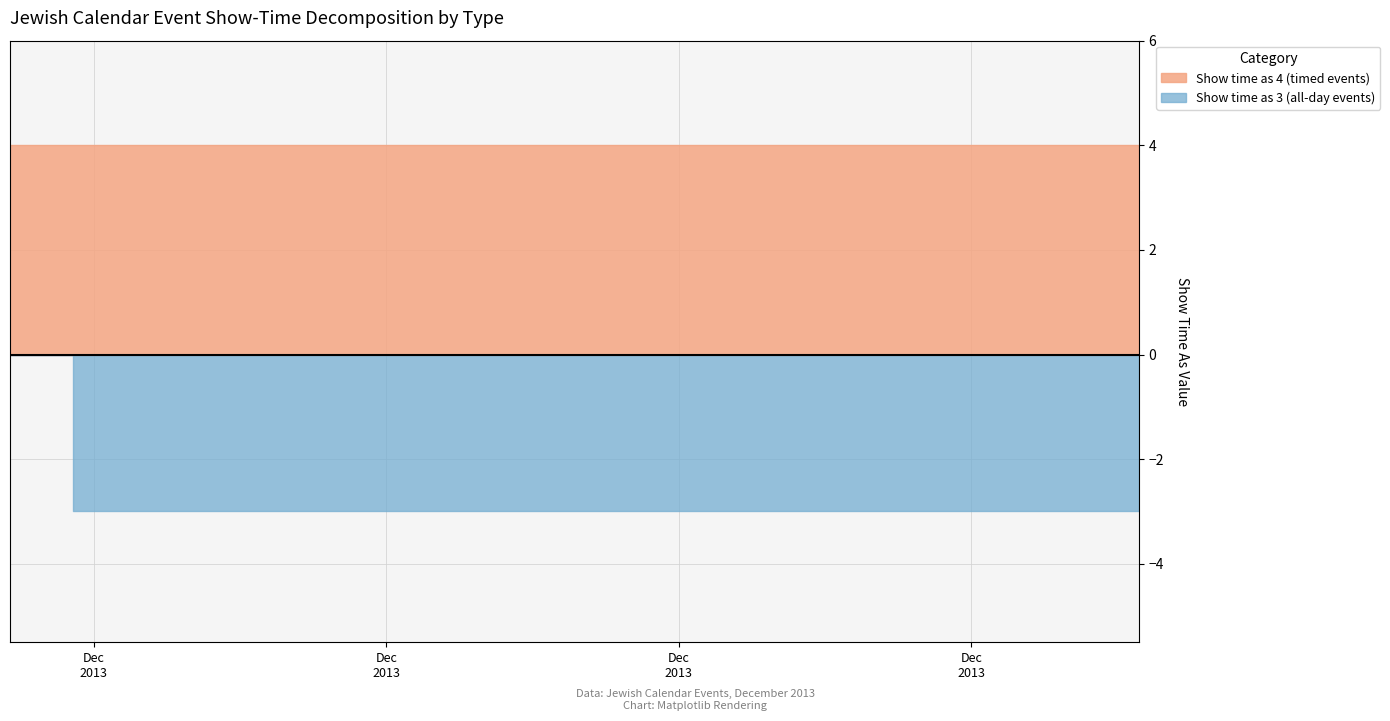

What is the label of the 7th point from the left?

12/7/2013